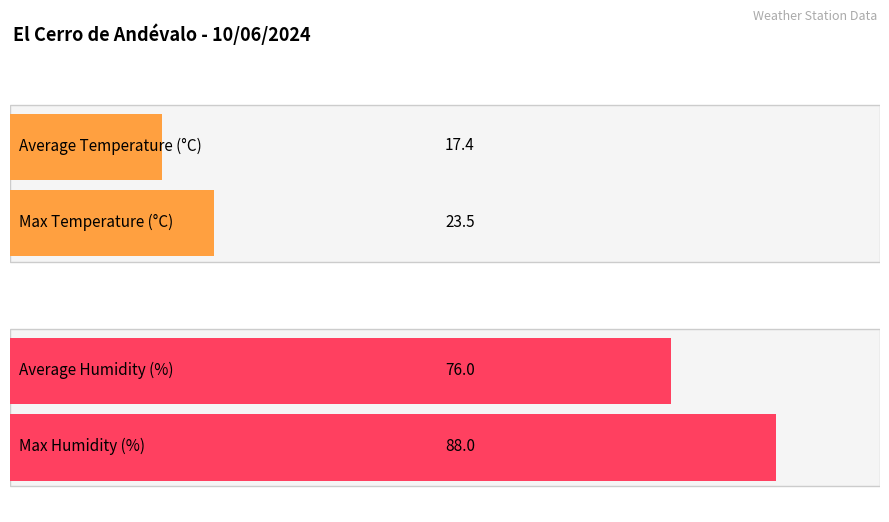

Are the bars grouped side by side (vs. stacked)?

Yes